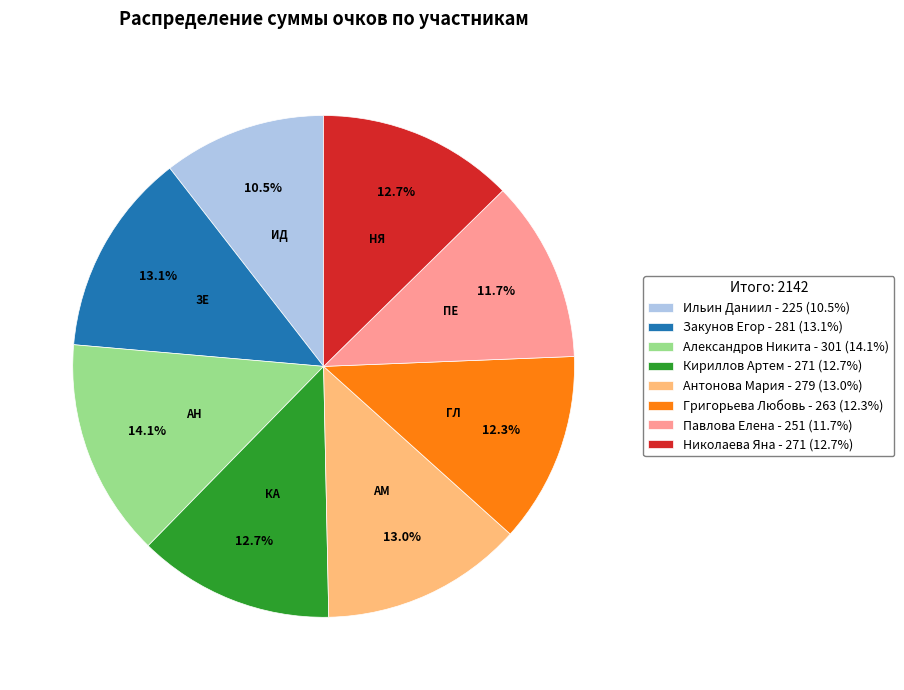

Is there any slice that represents more than half of the pie?

No